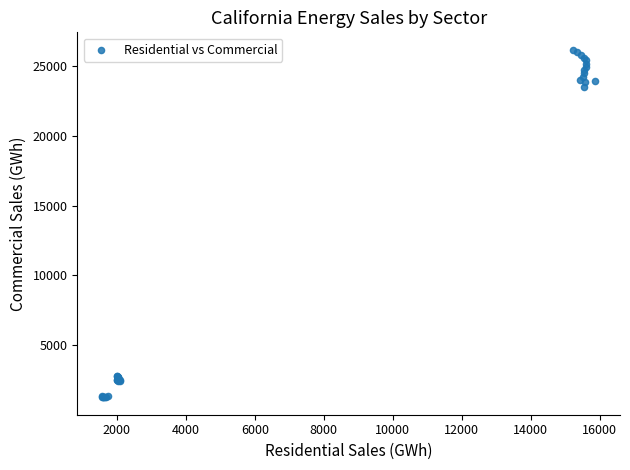

What Y value in the scatter plot is closest to 13719?

23536.8